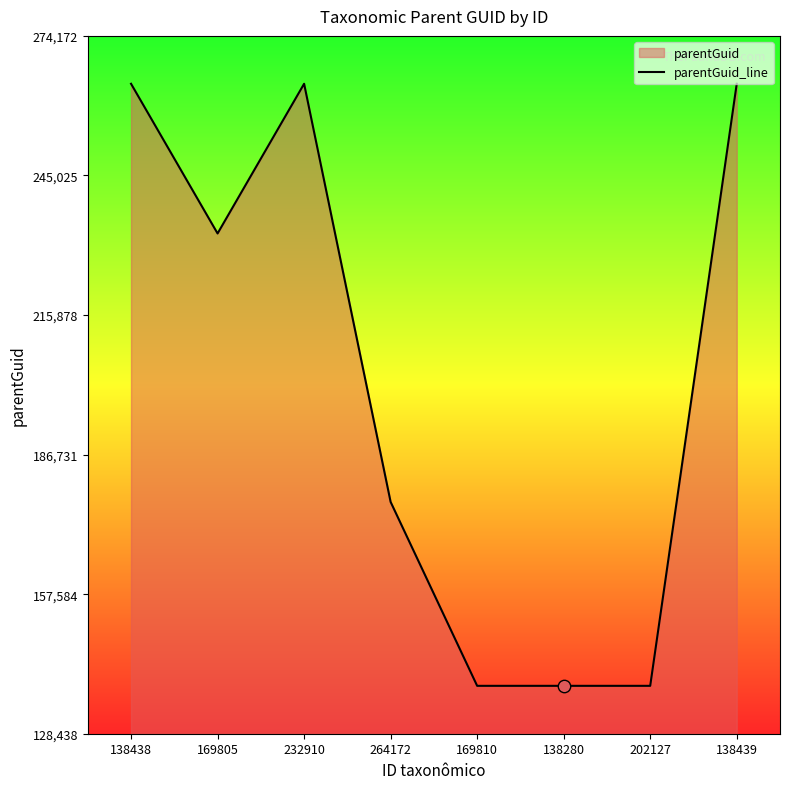

Approximately how many times larger is the value at 138438 compared to 169805?

1.1